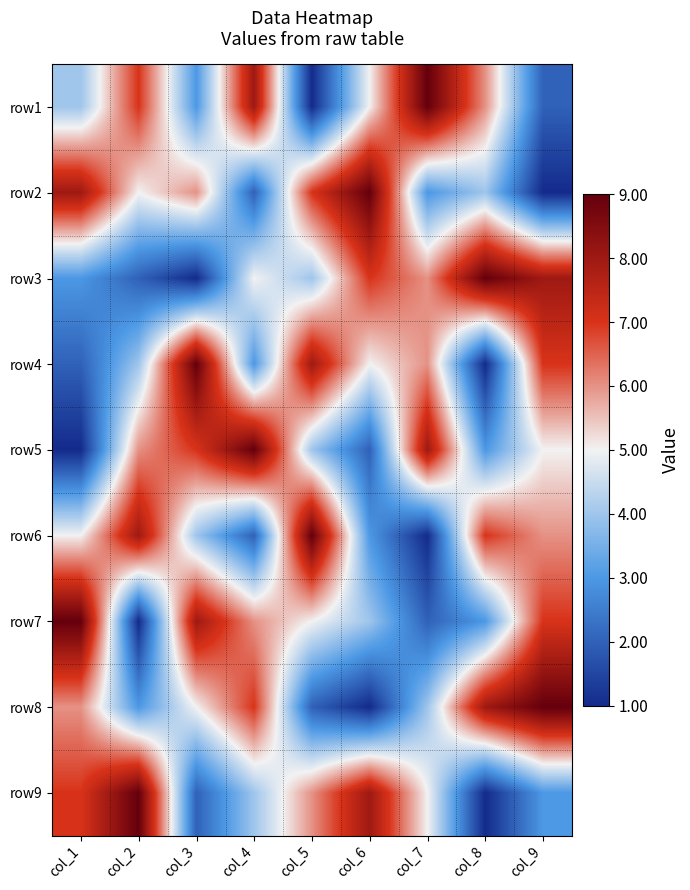

What is the total value across all series at col_5?

46